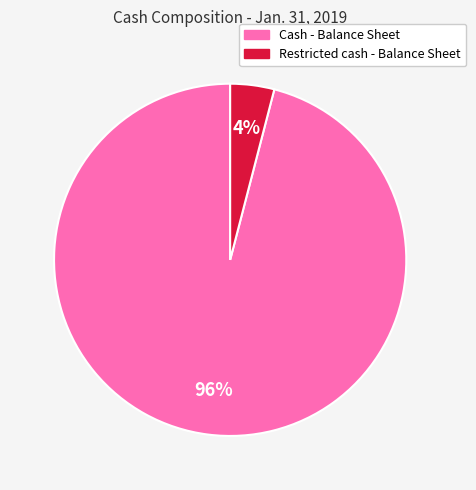

To the nearest percent, what is the difference between the largest and smallest slice percentages?

92%